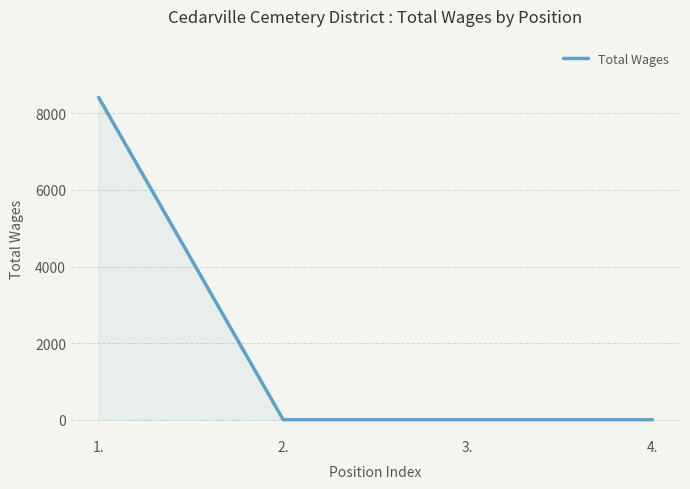

How many values exceed 0?

1